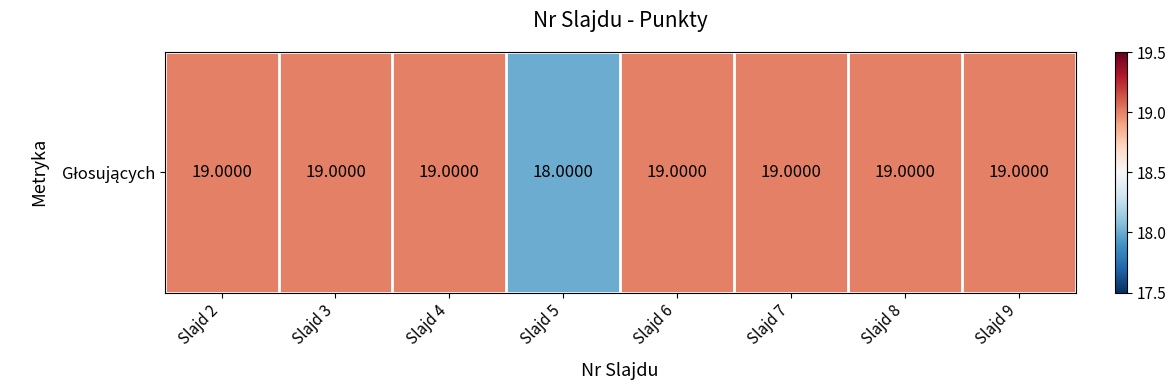

The chart shows a value of 18 at Slajd 5. True or false?

True